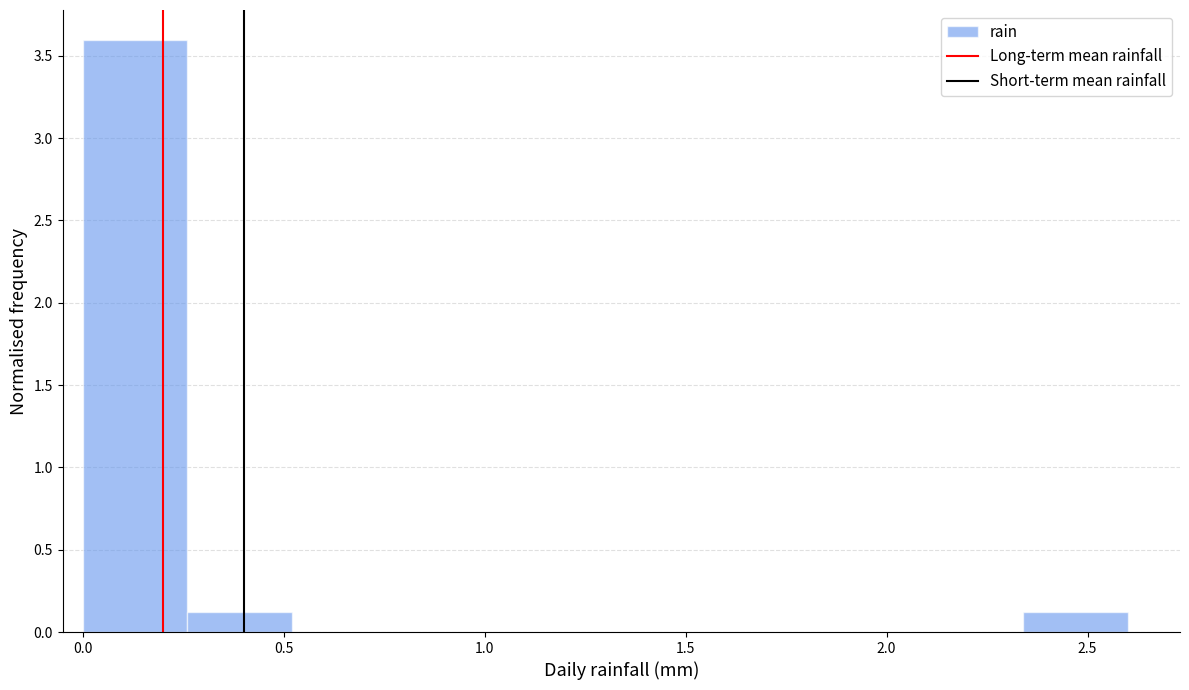

Over which range of the x-axis is the bar tallest?

0.00 to 0.26